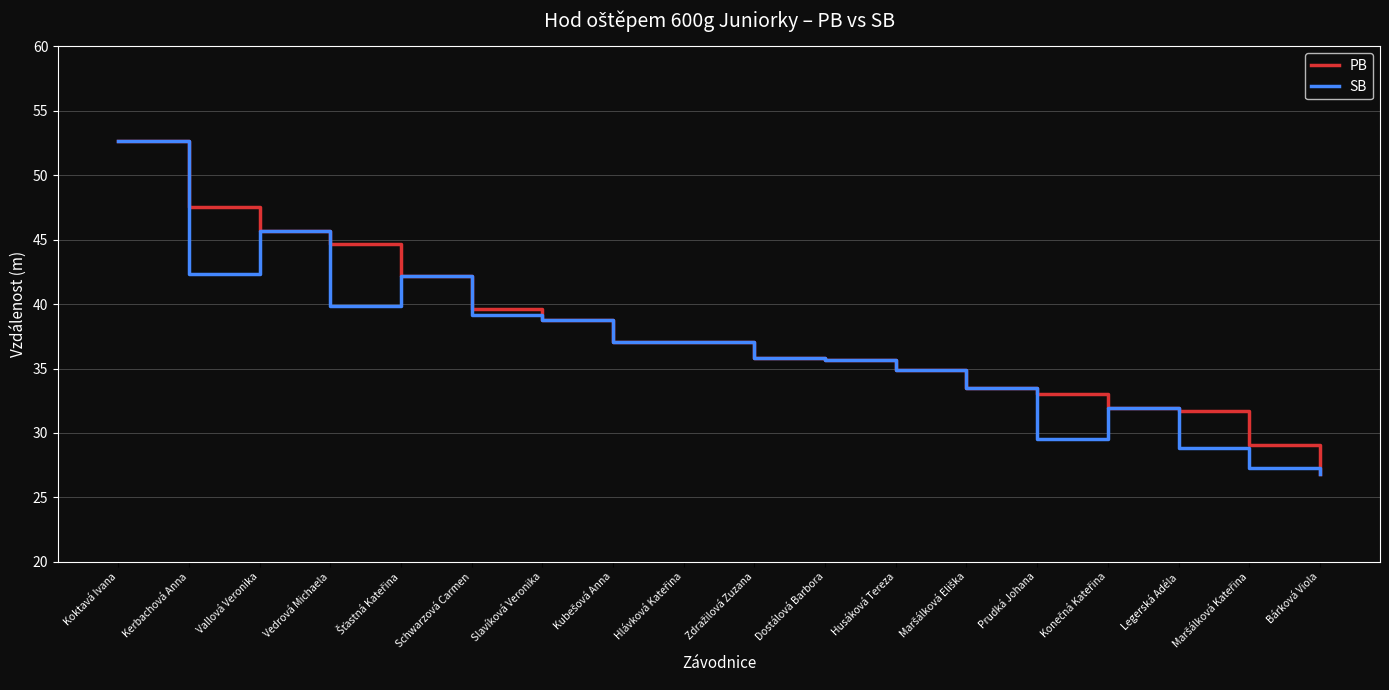

What position from the right is Koktavá Ivana?

18